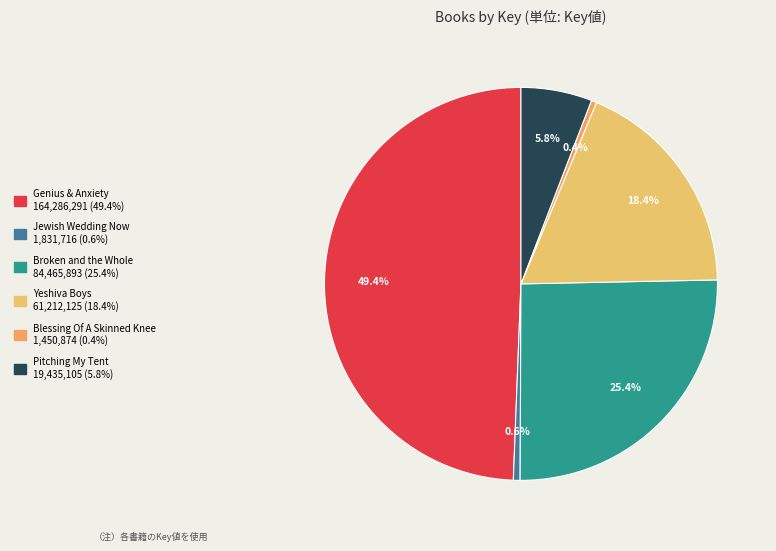

What is the change in value from Genius & Anxiety to Pitching My Tent?

-144851186